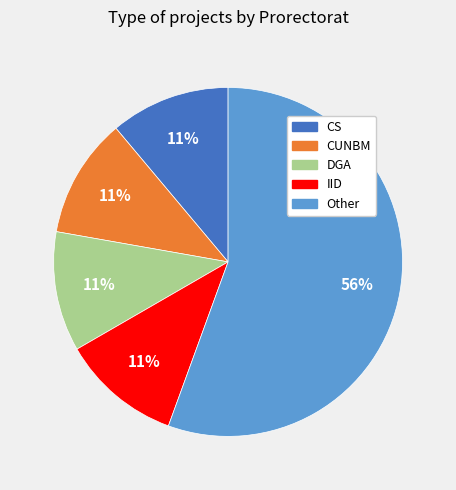

Which category has the biggest portion of the pie?

Other